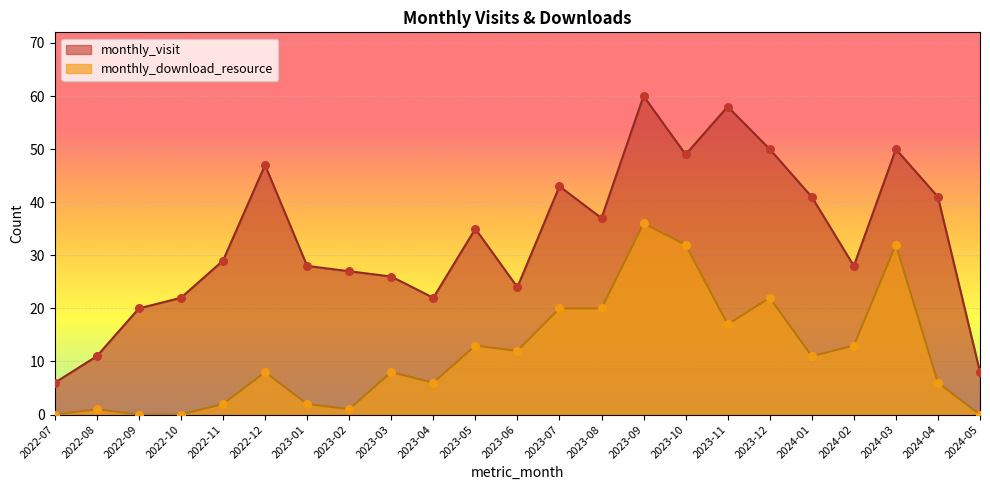

At how many categories does at least one series exceed 51?

2